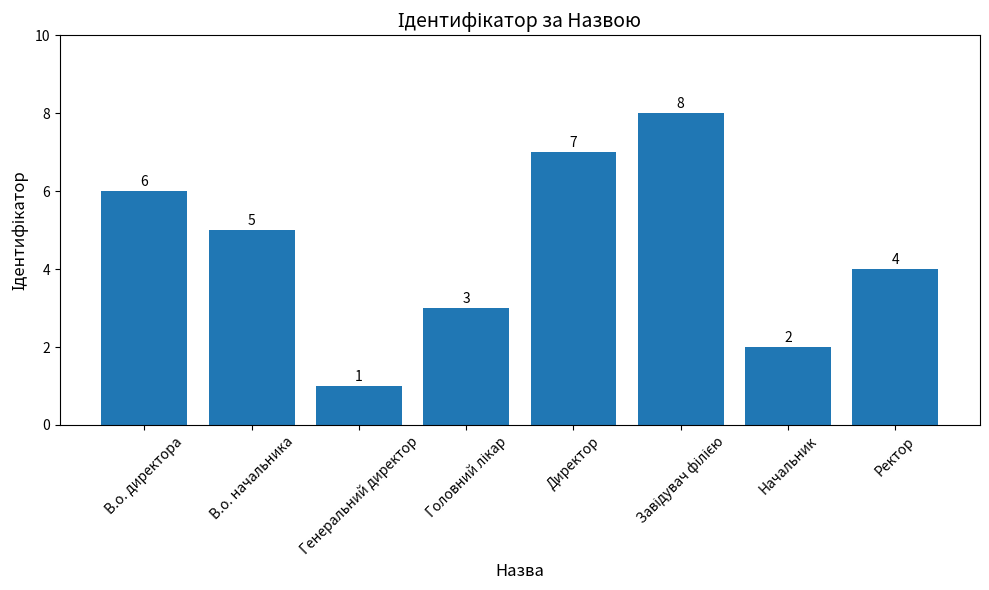

How many data points are less than 5?

4